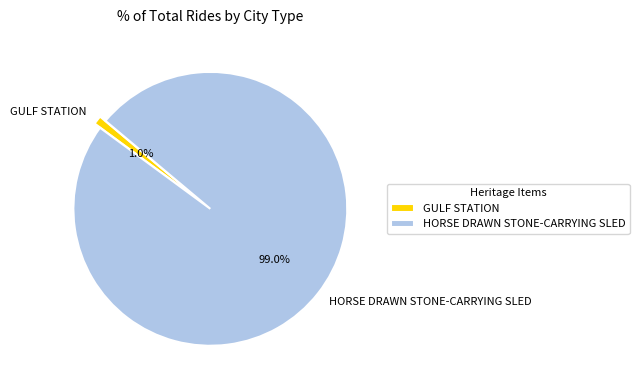

What is the largest slice in the pie chart?

HORSE DRAWN STONE-CARRYING SLED